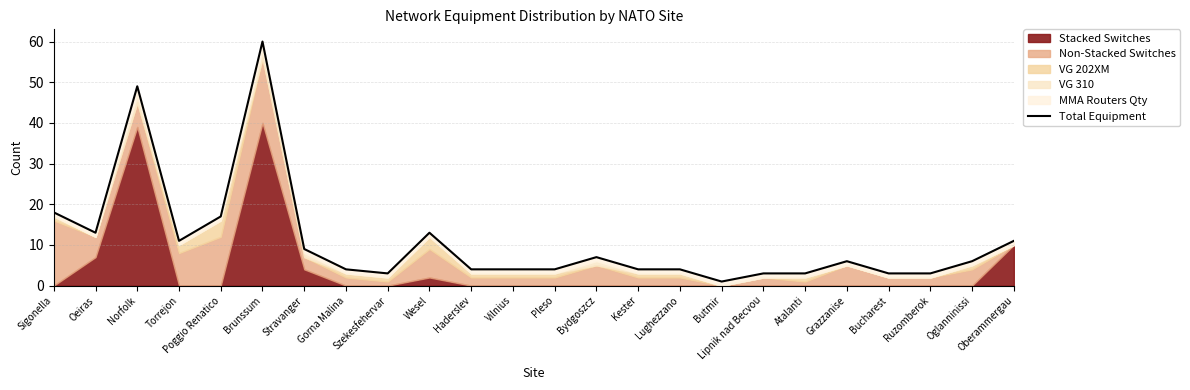

How many lines are shown in the chart?

1